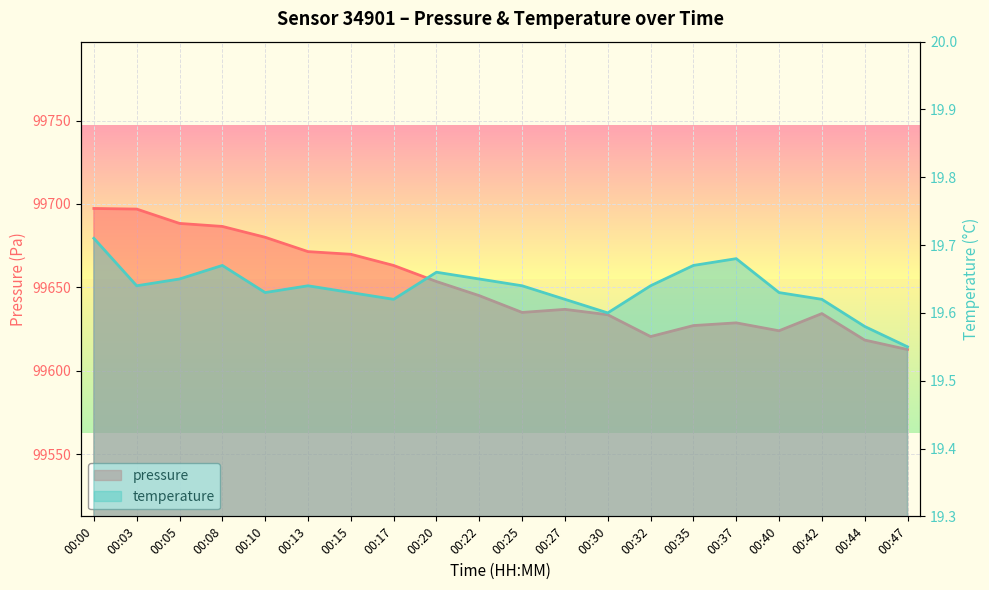

What is the difference between the maximum and second lowest values in the pressure series?

78.9